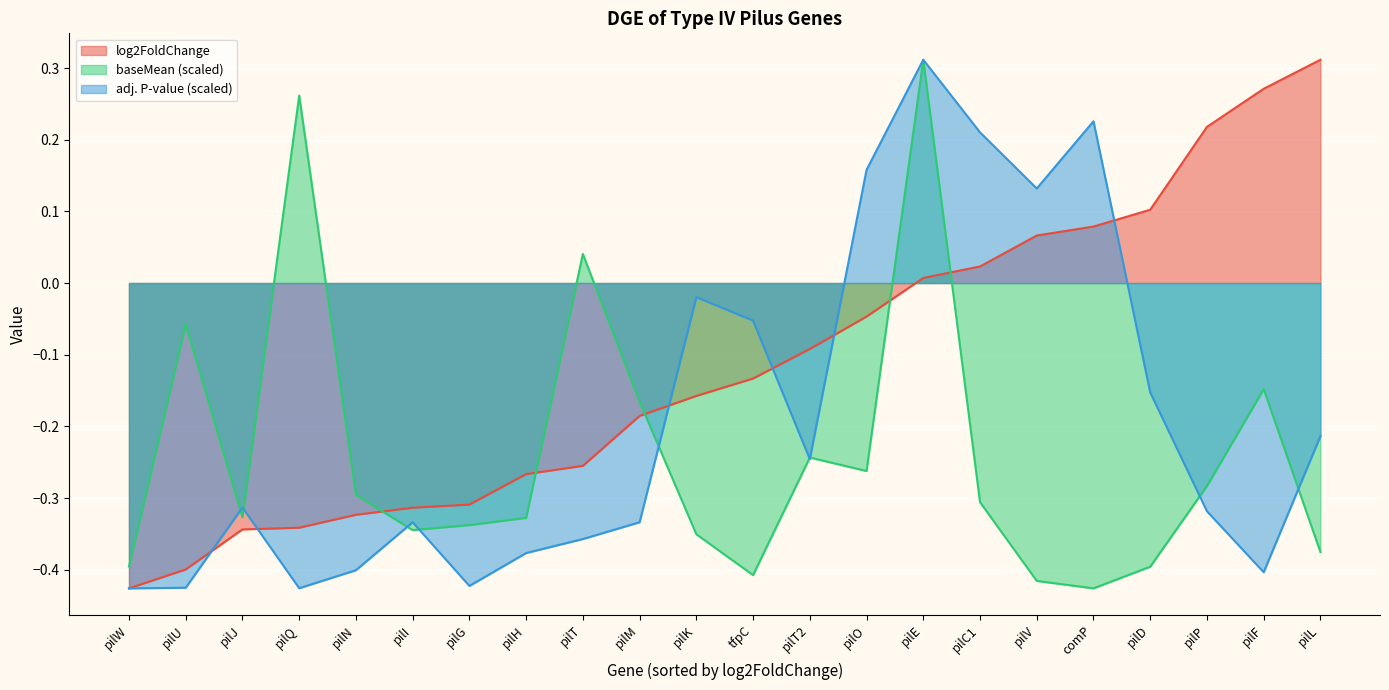

Does the chart display data point markers on the line(s)?

No